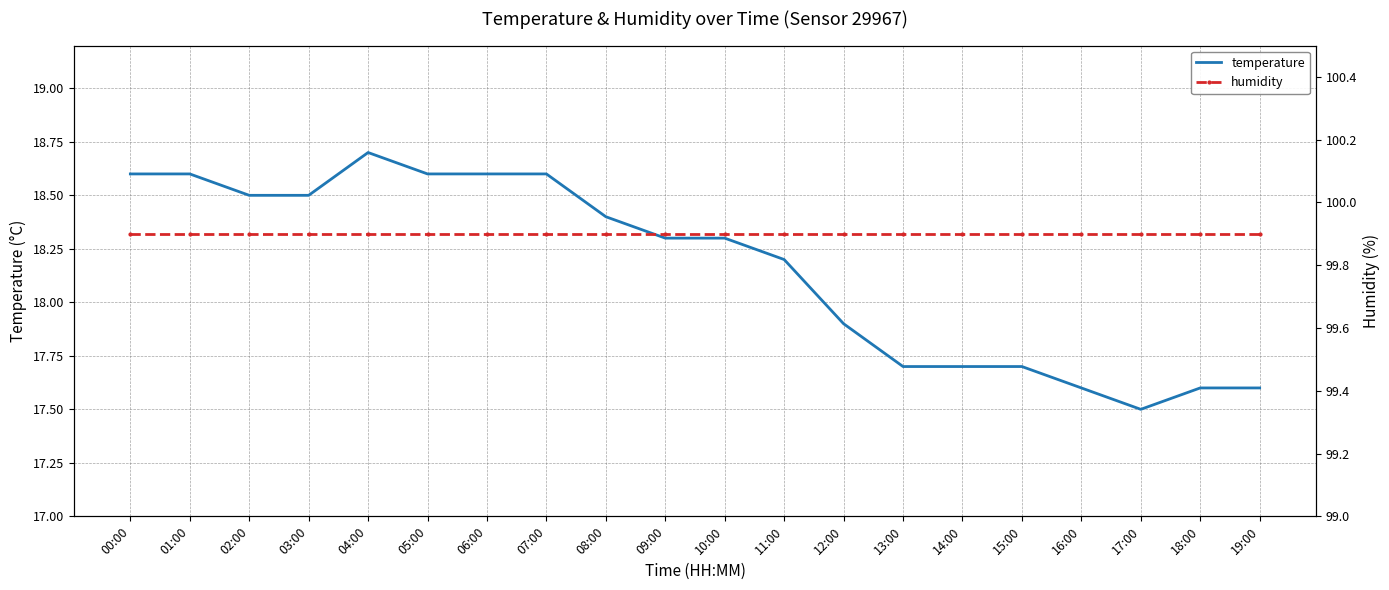

Between 02:00 and 08:00, which is larger?

02:00